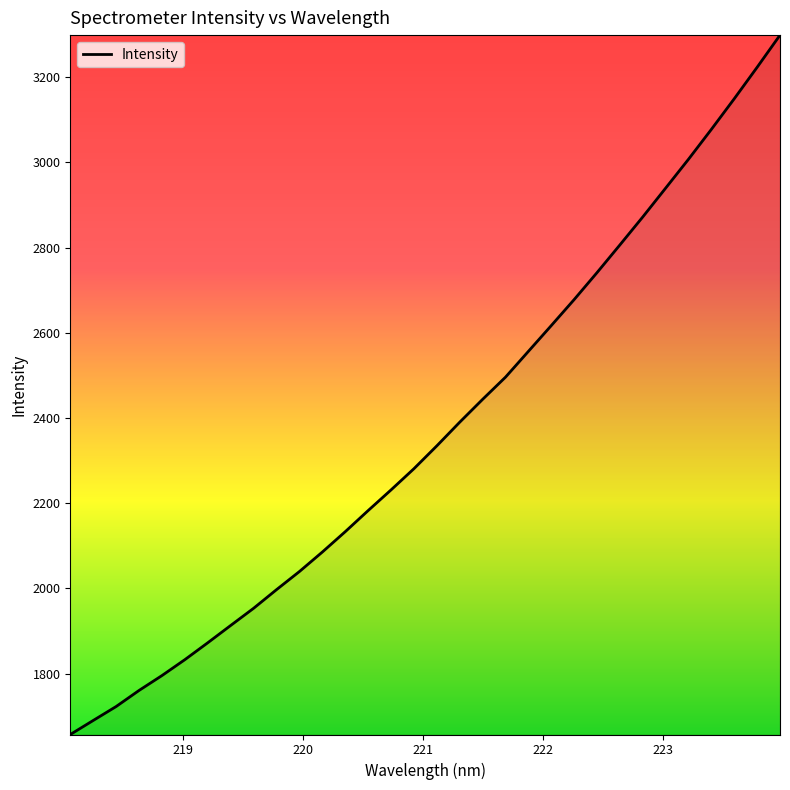

How many values are below 2334?

16